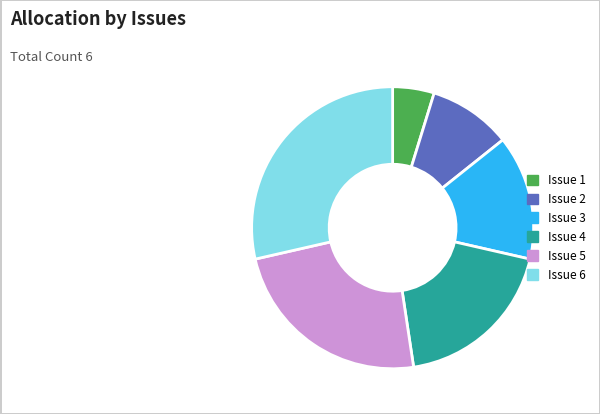

Is Issue 6 the majority of the pie?

No